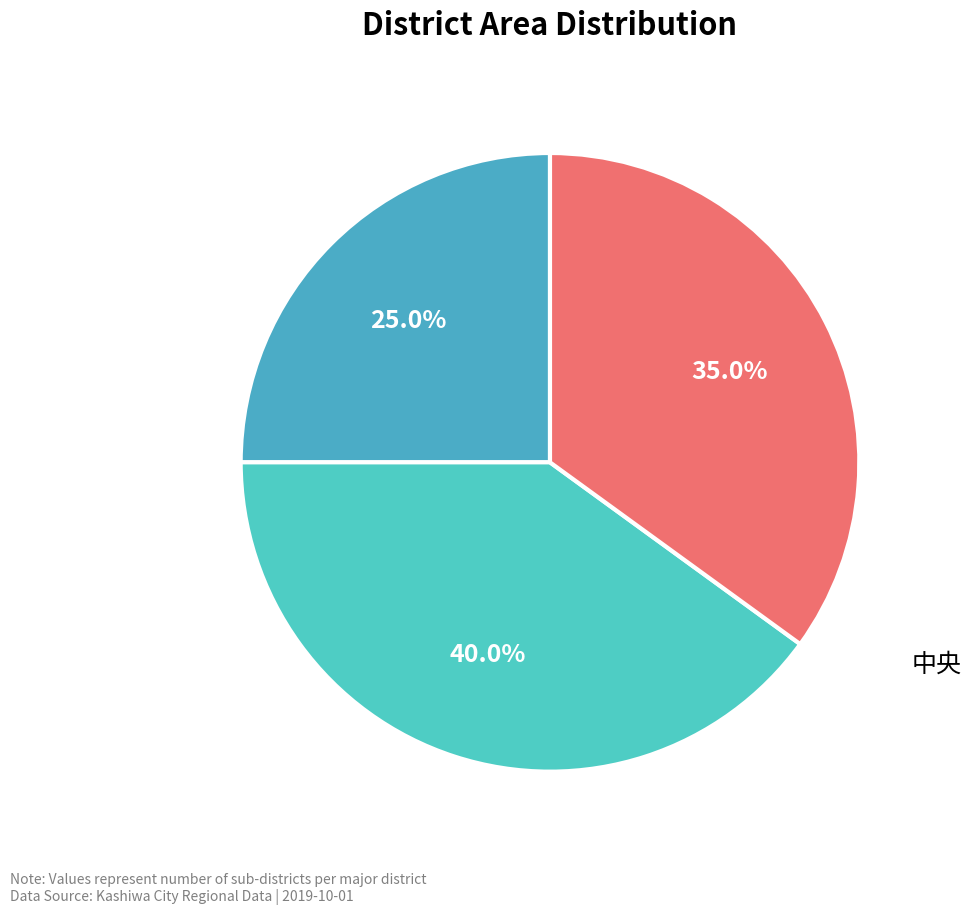

Rank the categories by value from highest to lowest.

中央, 南部, 北部